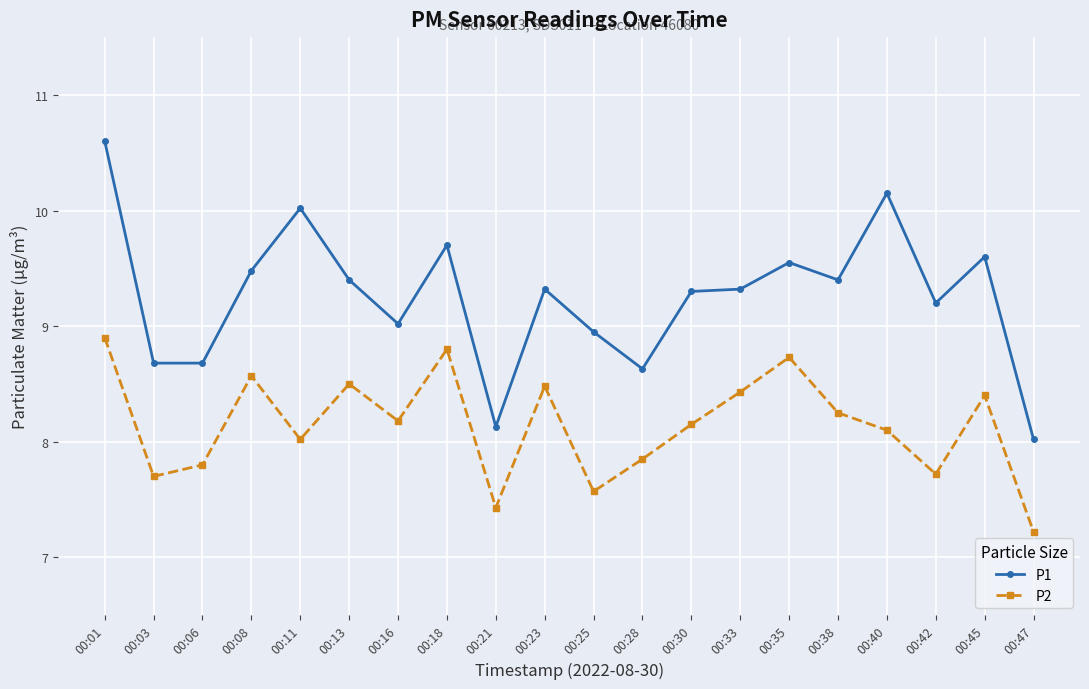

Does the chart display data point markers on the line(s)?

Yes